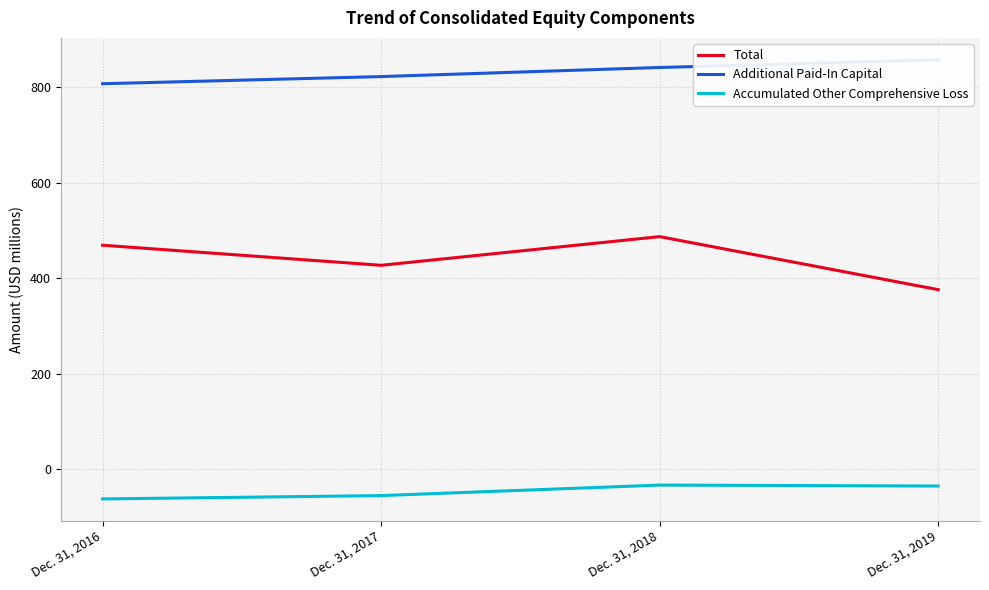

What is the approximate value of Accumulated Other Comprehensive Loss at Dec. 31, 2017?

-55